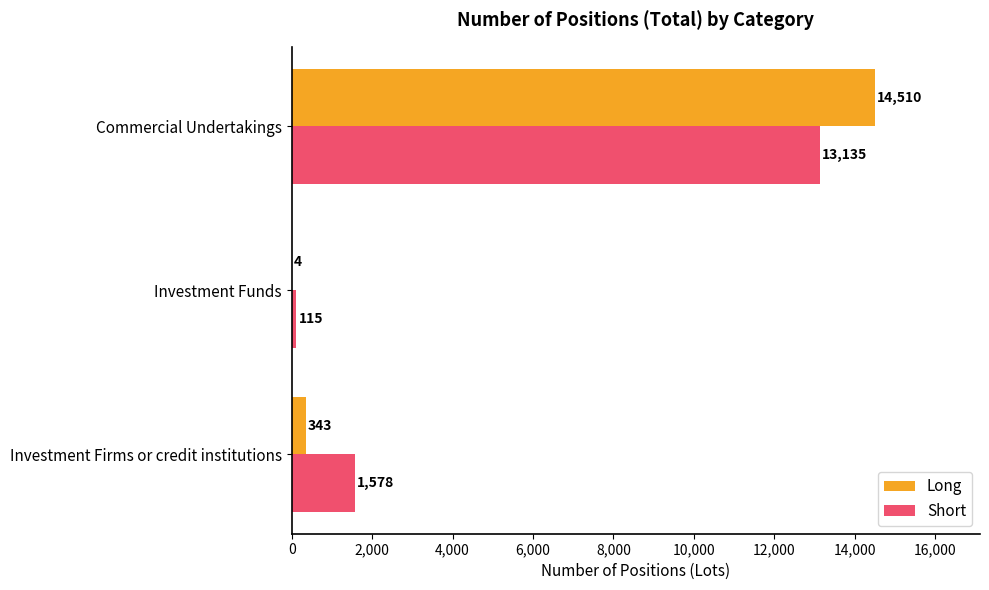

At which category does the chart reach its peak across all series?

Commercial Undertakings